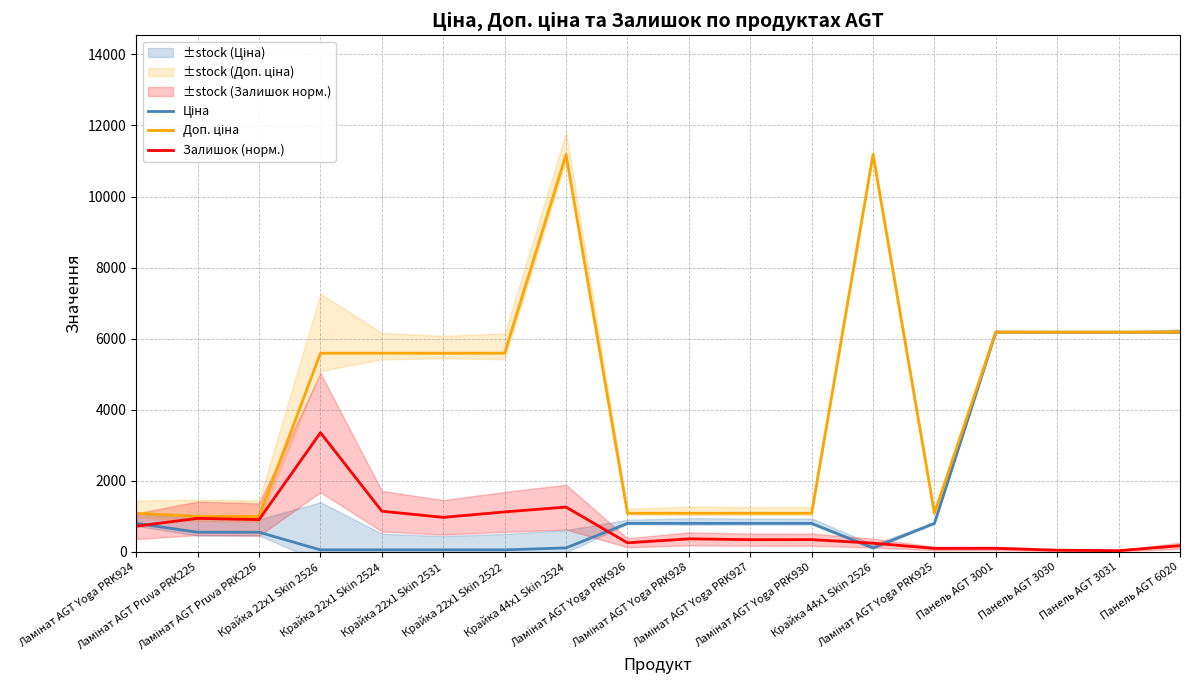

How many lines are shown in the chart?

3